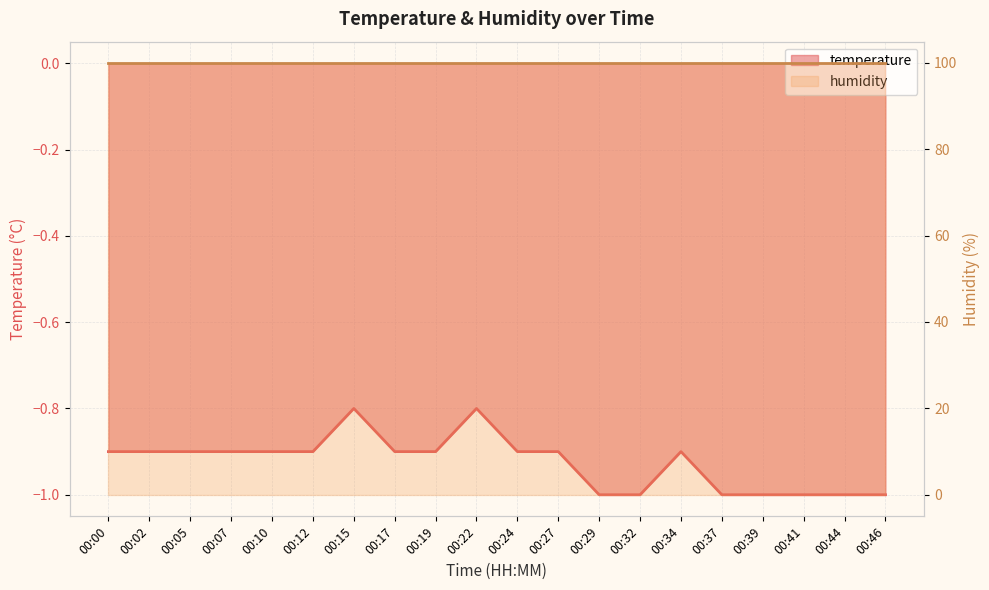

List the labels in order of value, smallest first.

00:29, 00:32, 00:37, 00:39, 00:41, 00:44, 00:46, 00:00, 00:02, 00:05, 00:07, 00:10, 00:12, 00:17, 00:19, 00:24, 00:27, 00:34, 00:15, 00:22